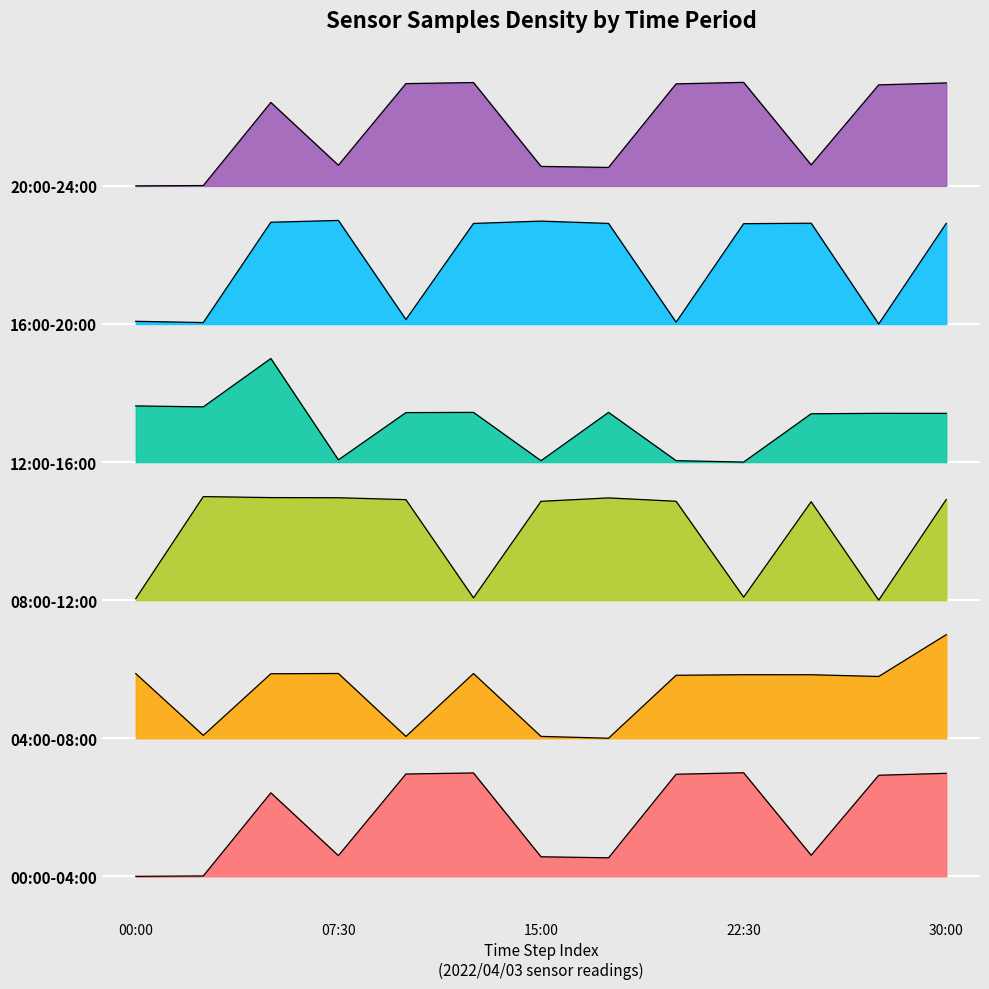

The 04:00-08:00 series shows 264758.4 at 12:30. True or false?

False